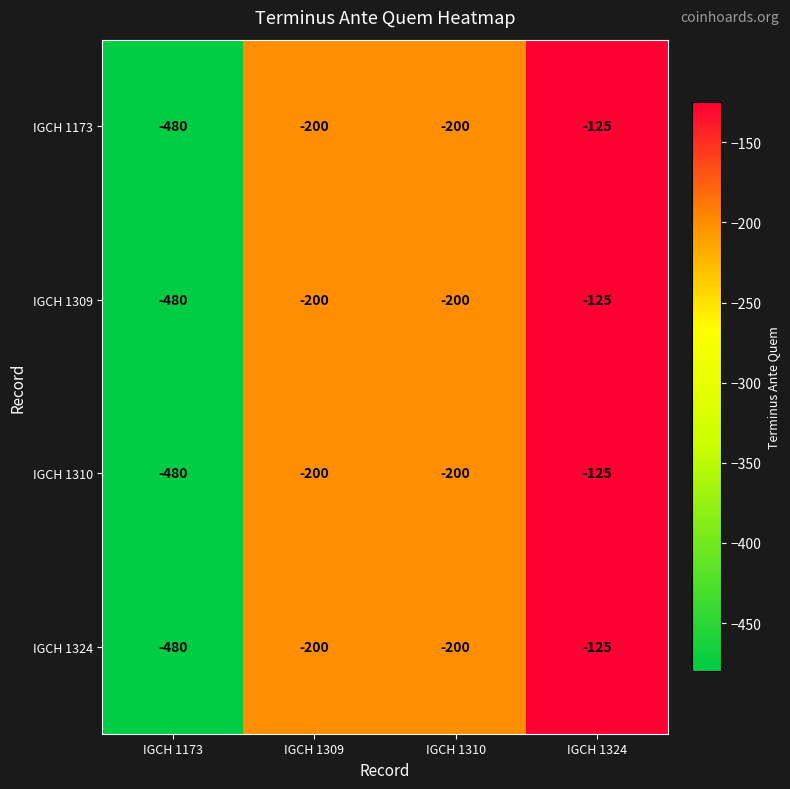

What is the total value across all series at IGCH 1309?

-800